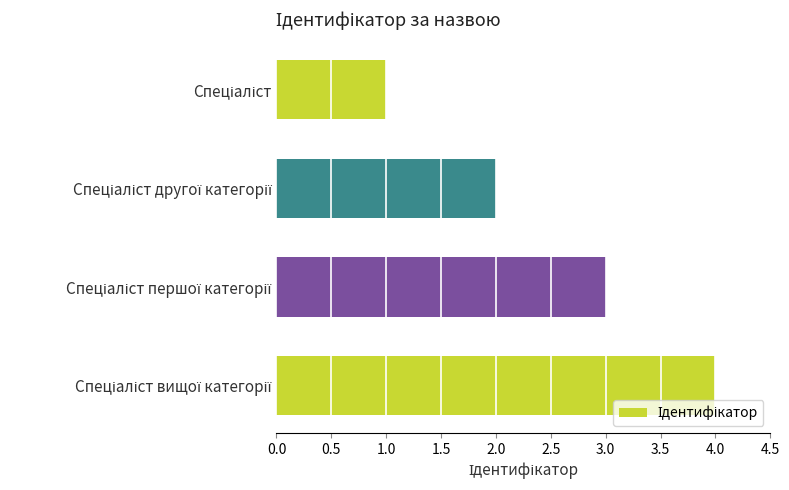

What is the difference between the maximum and minimum values?

3